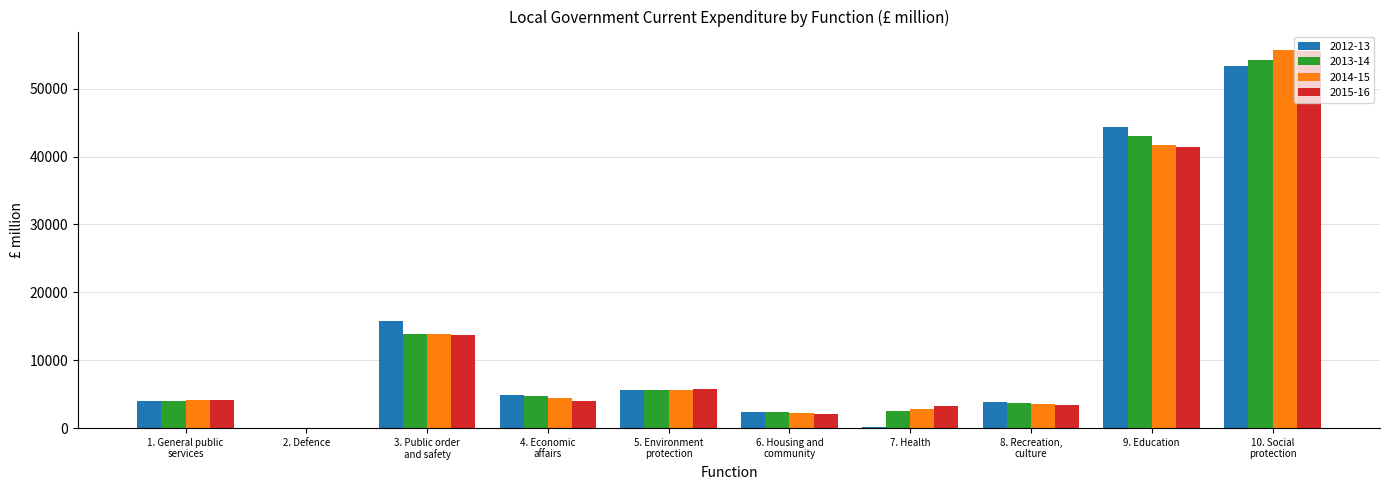

What is the maximum value shown in the chart?

55639